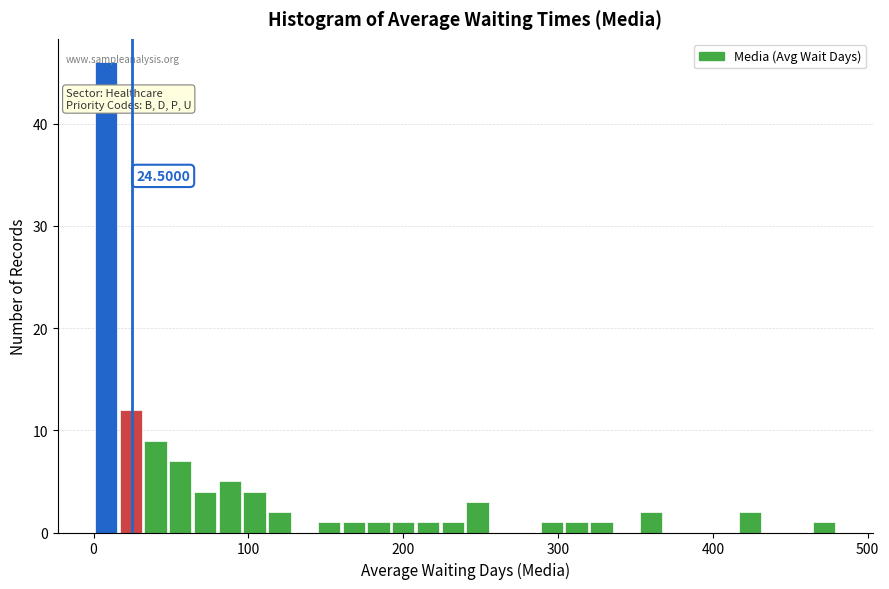

Around what value on the x-axis is the tallest bar? Give the approximate position of its centre, as read against the axis.

10